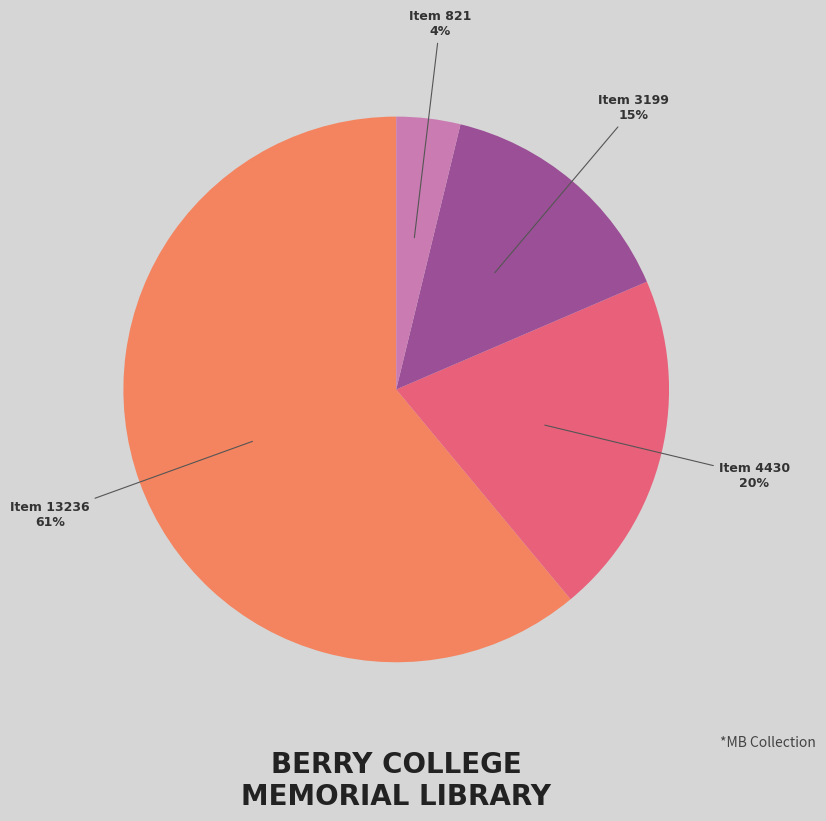

To the nearest percent, what is the difference between the largest and smallest slice percentages?

57%